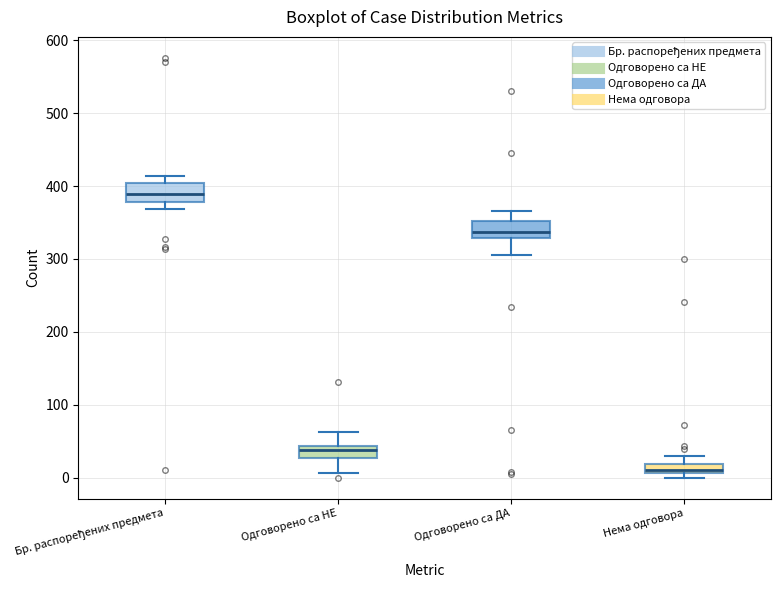

Which box has the highest median line?

Бр. распоређених предмета